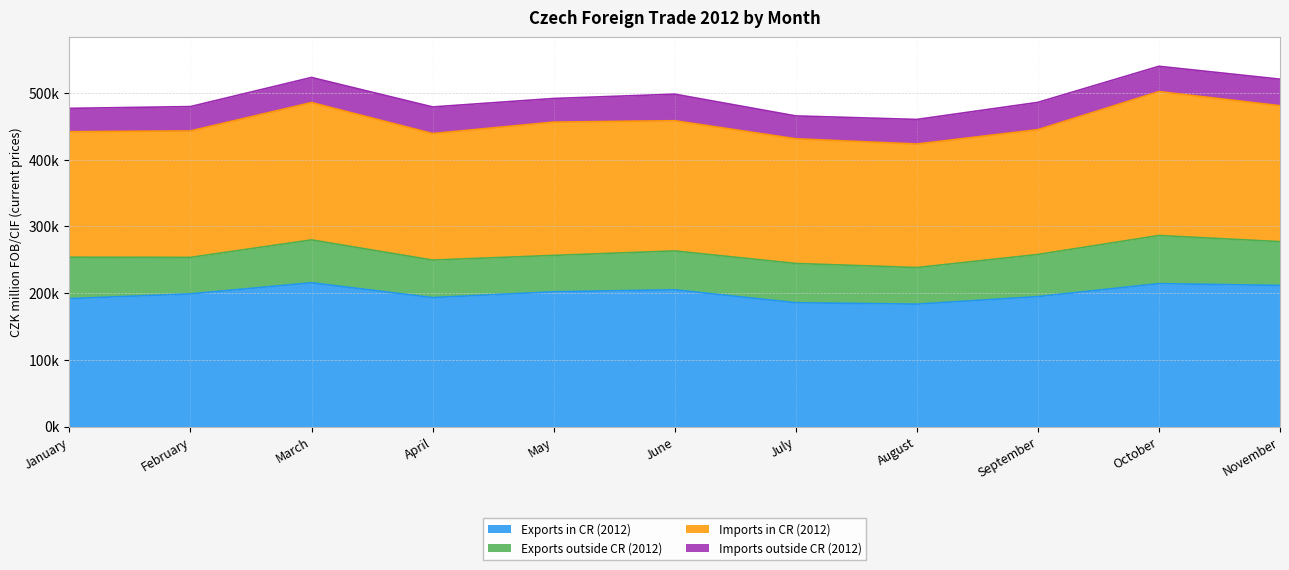

Which label corresponds to the largest value in the chart?

October